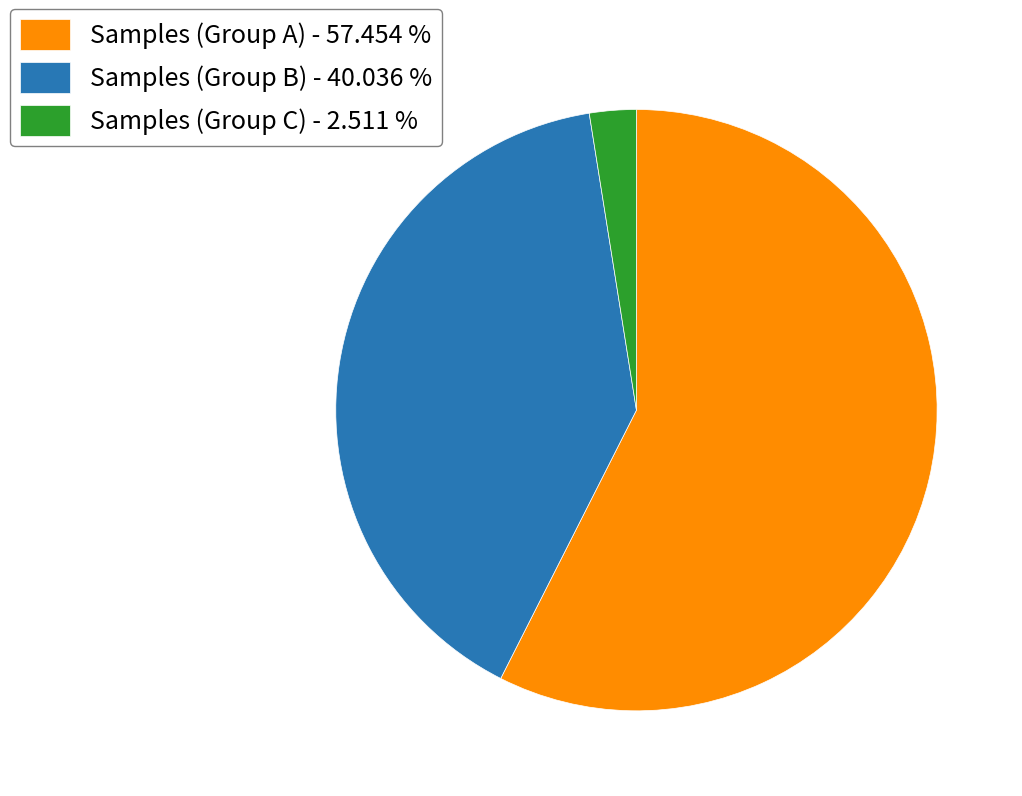

Does Samples (Group A) - 57.454 % represent more than half of the total?

Yes